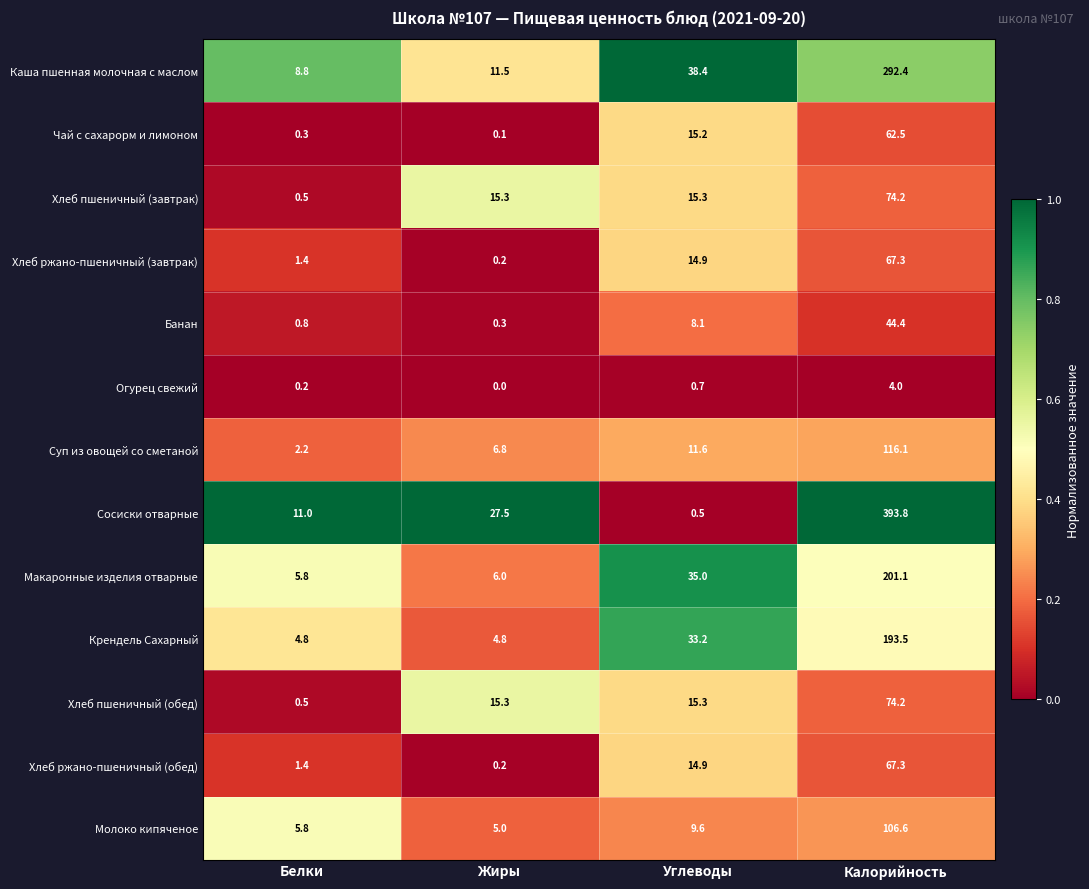

True or false: Хлеб пшеничный (завтрак) has a value of 15.3 at Углеводы.

True